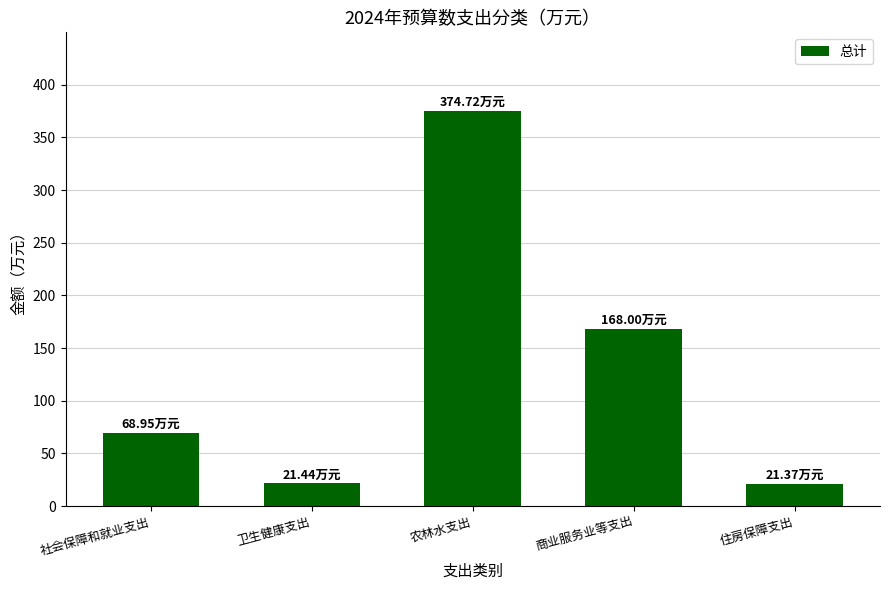

True or false: the data shows 21.4 at 卫生健康支出.

True